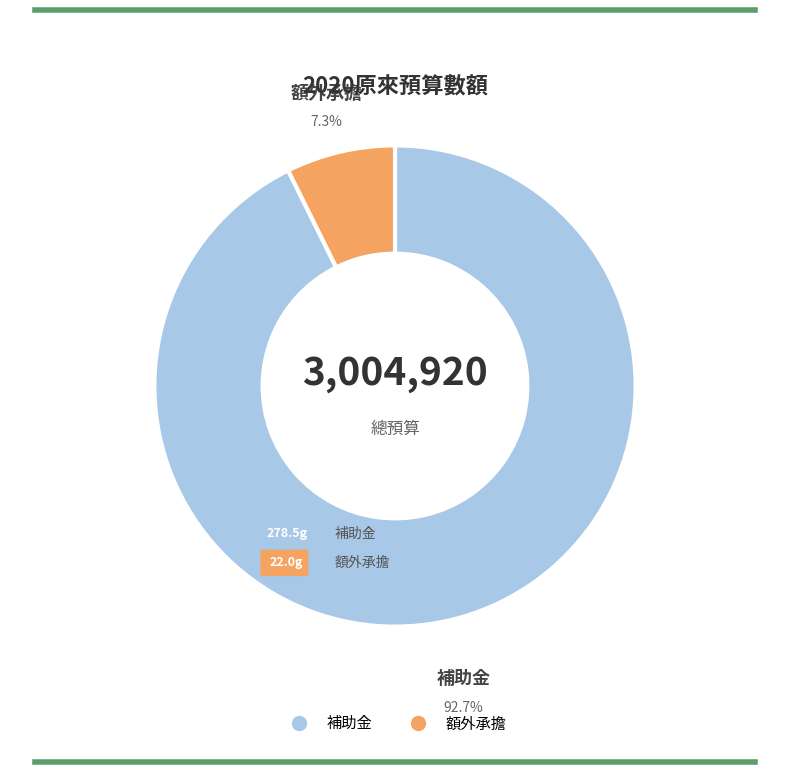

The 補助金 slice represents 83% of the pie. True or false?

False